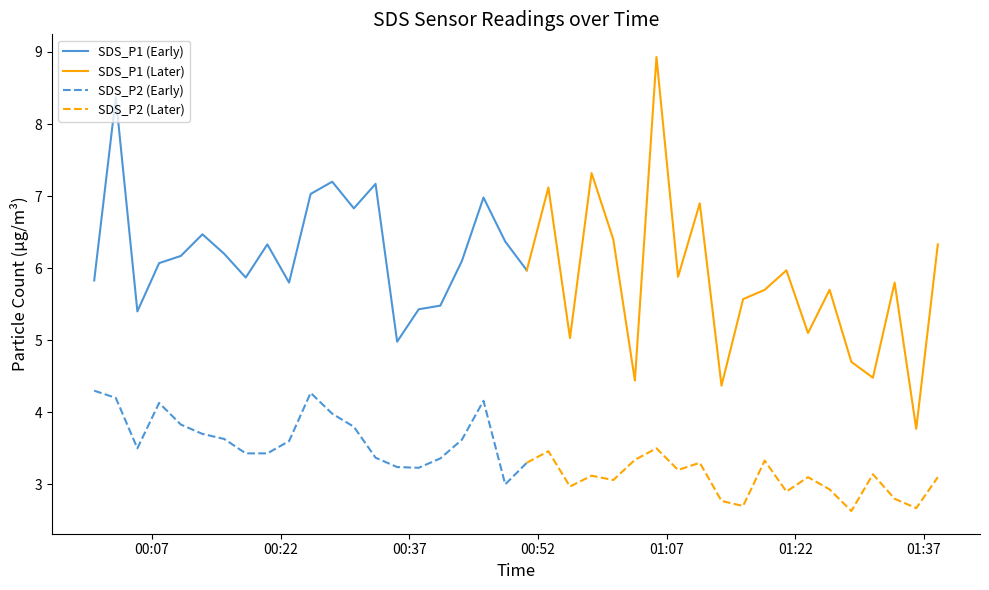

True or false: SDS_P2 (Early) and SDS_P1 (Early) cross at least once.

False